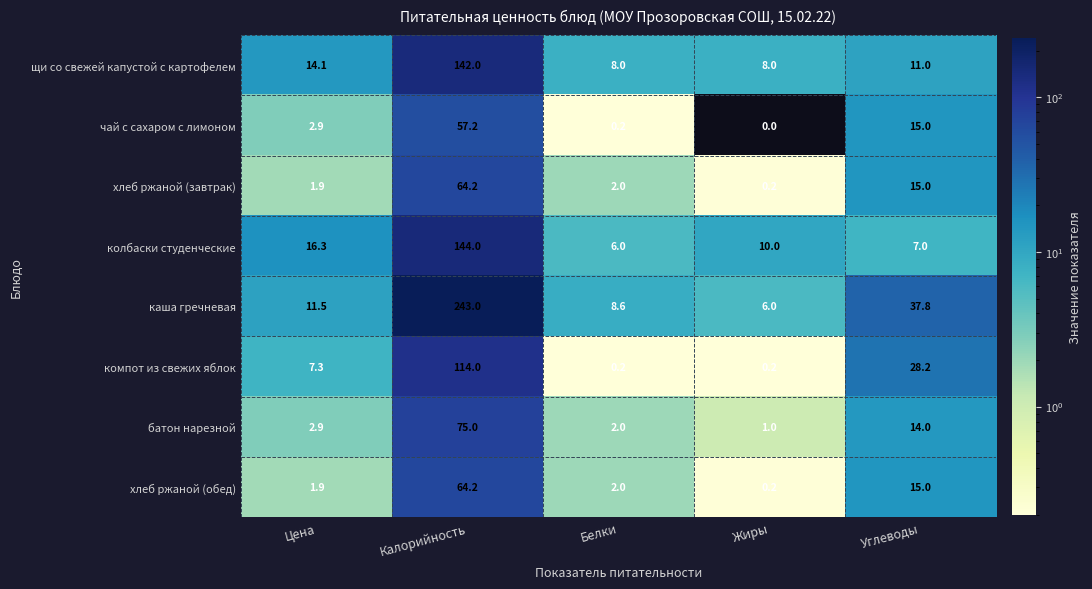

What is the maximum value for щи со свежей капустой с картофелем?

142.0